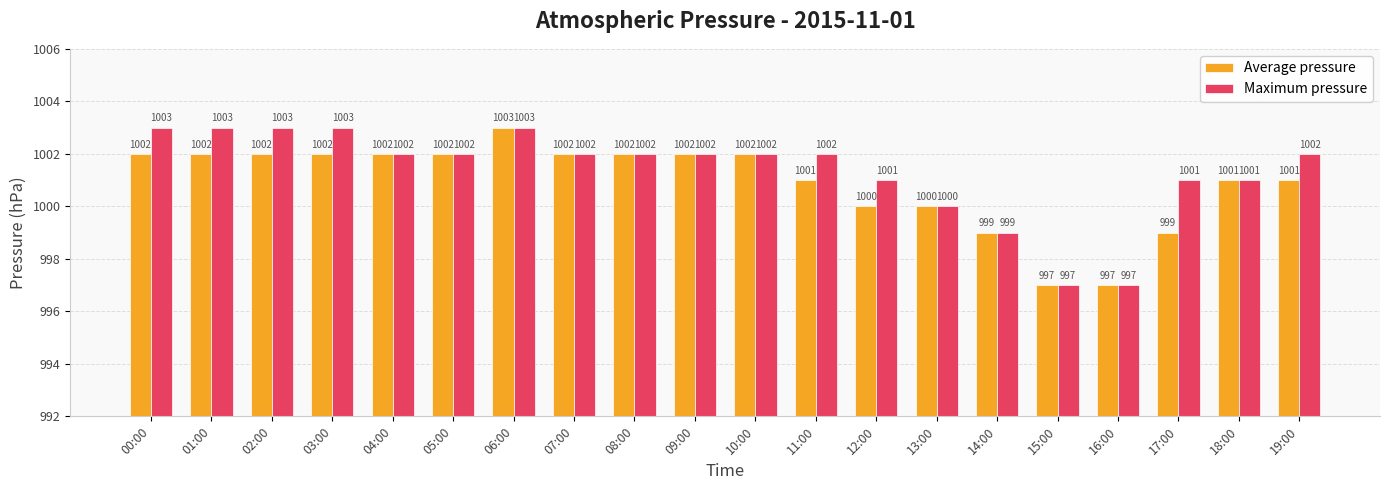

How many values in the Maximum pressure series are below 1002?

7